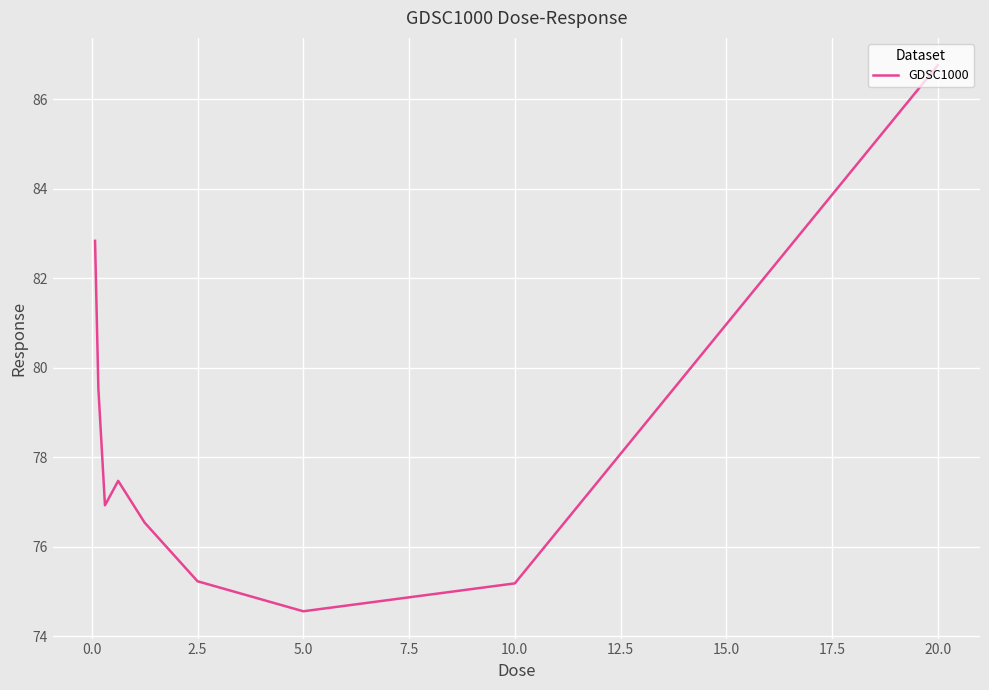

What is the minimum value shown in the chart?

74.6